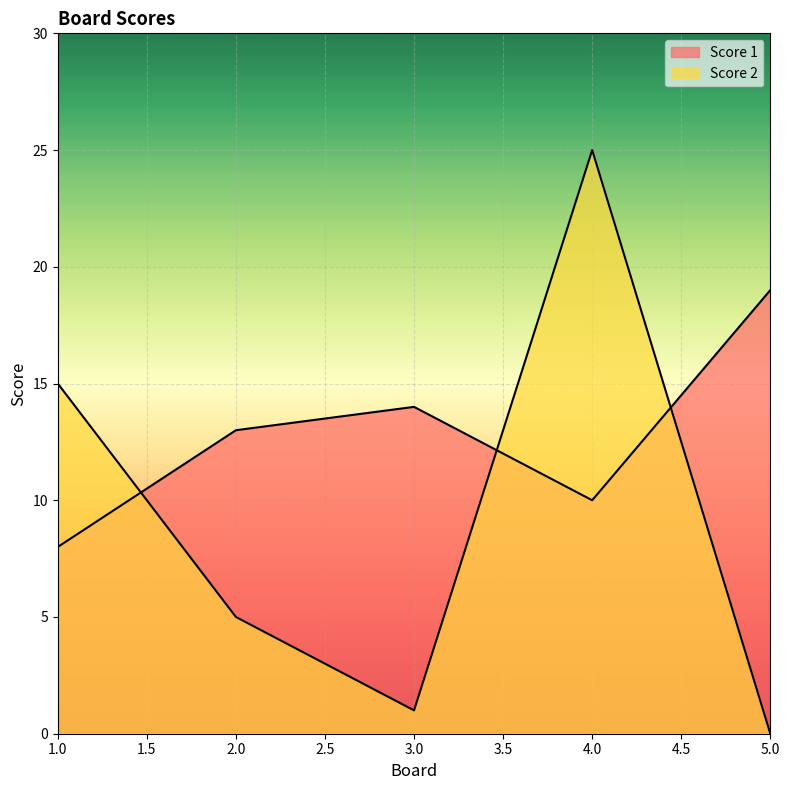

Reading left to right, what are all the values shown in this chart?

Score 1: 8	13	14	10	19
Score 2: 15	5	1	25	0